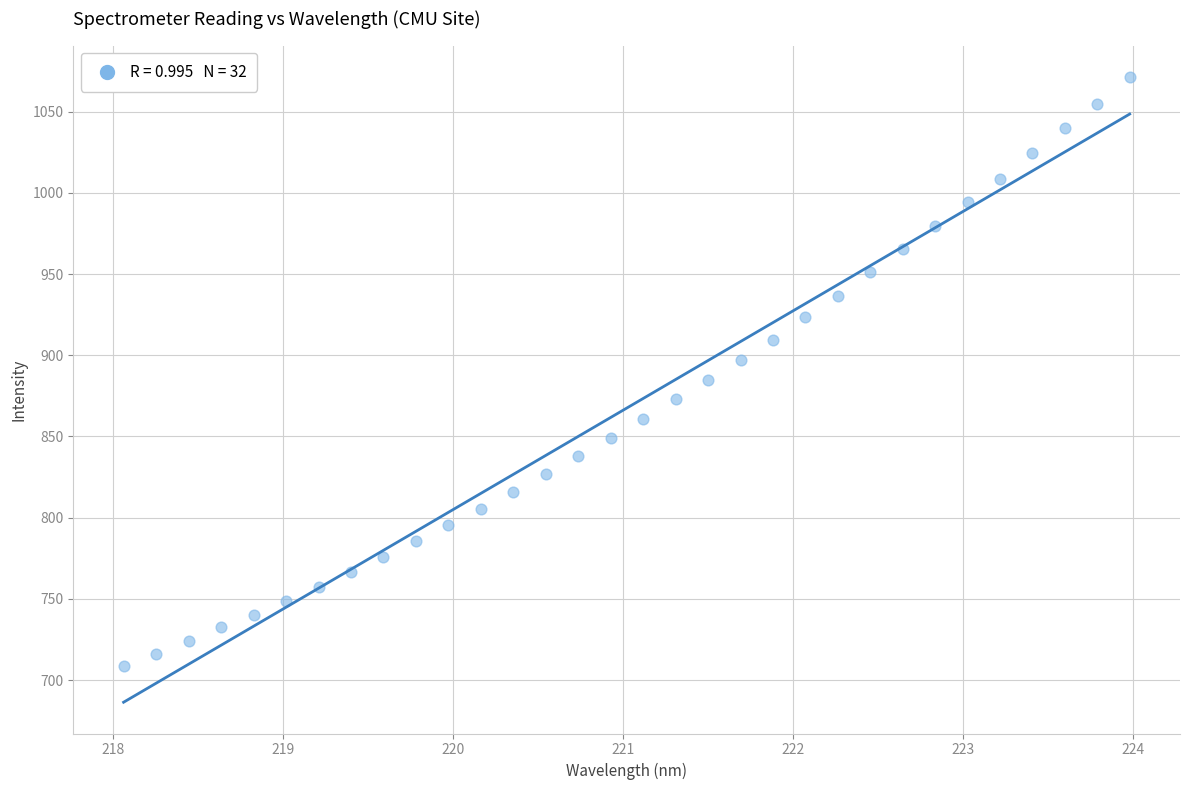

What is the range of X values (max minus min)?

5.9